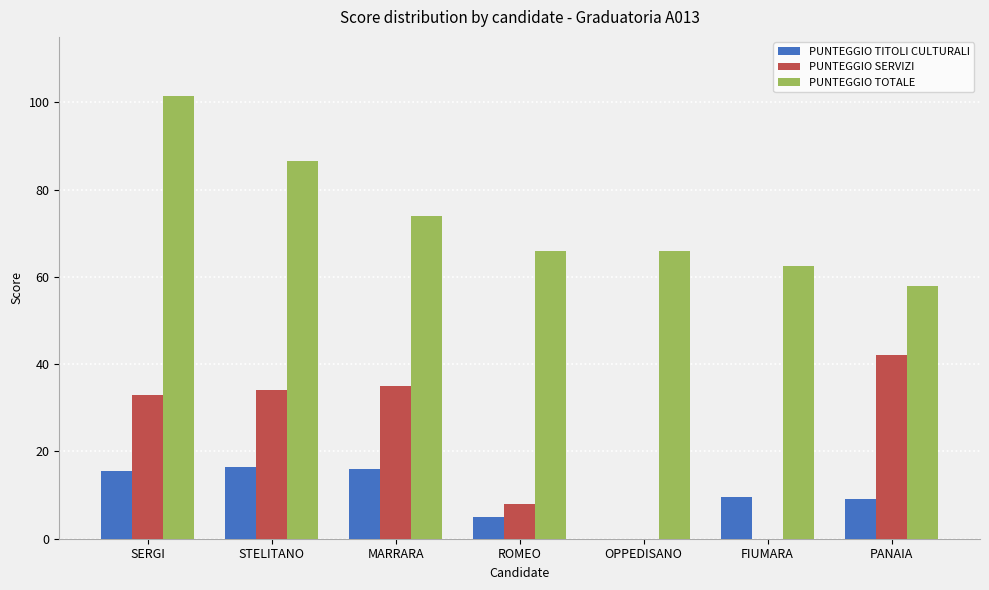

What is the sum of all PUNTEGGIO TITOLI CULTURALI values?

71.5